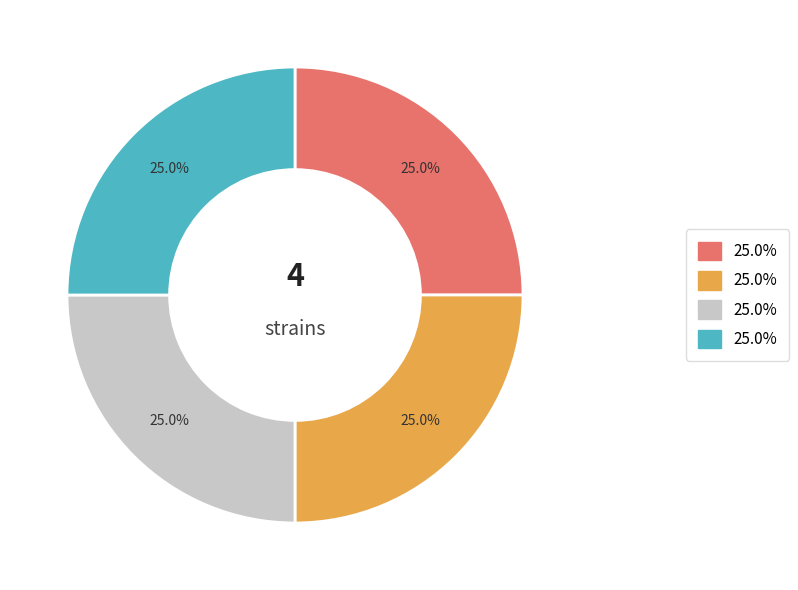

Is there any slice that represents more than half of the pie?

No